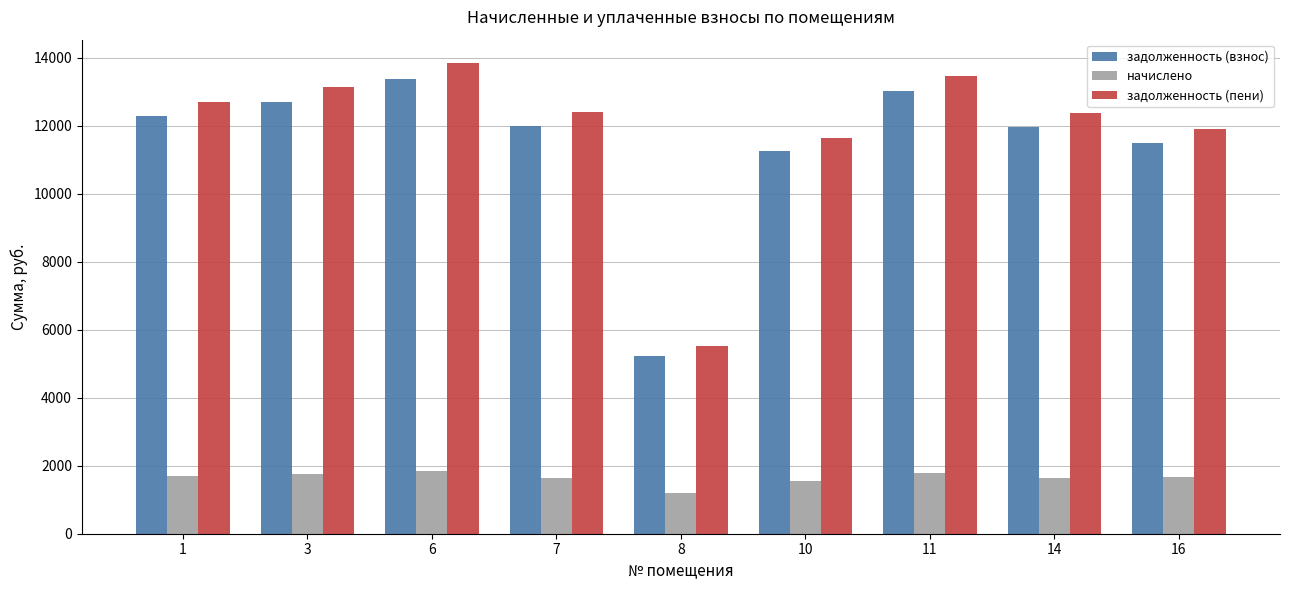

Where does the задолженность (взнос) series first go above 12000?

1